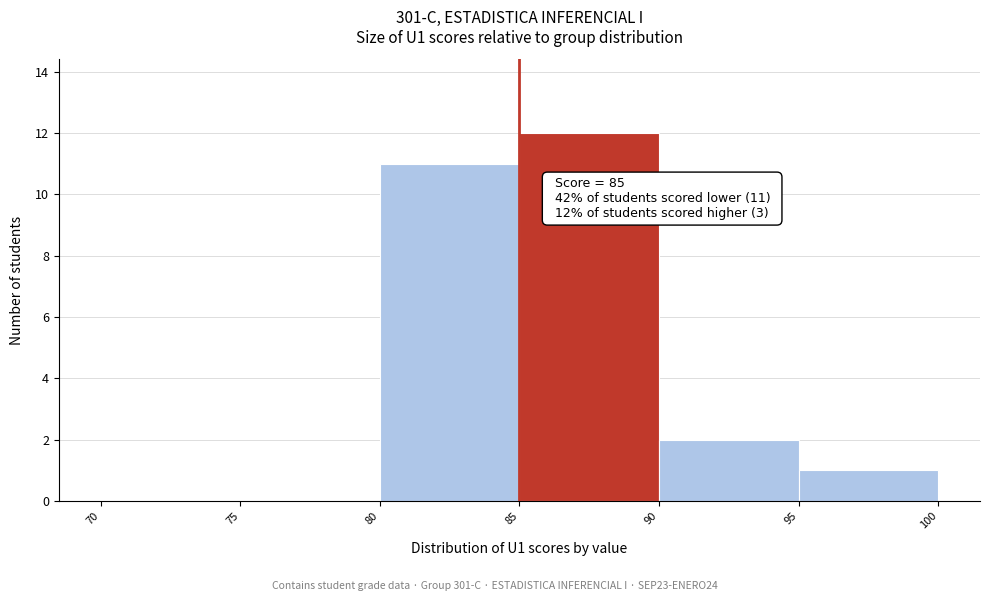

Over which range of the x-axis is the bar tallest?

85 to 90